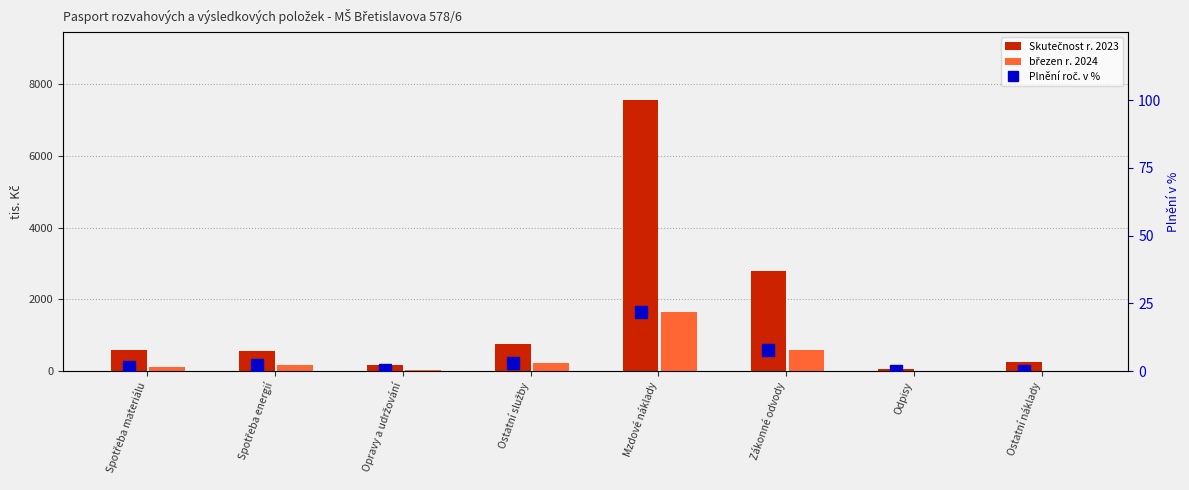

What is the sum of all Plnění roč. v % values?

37.2